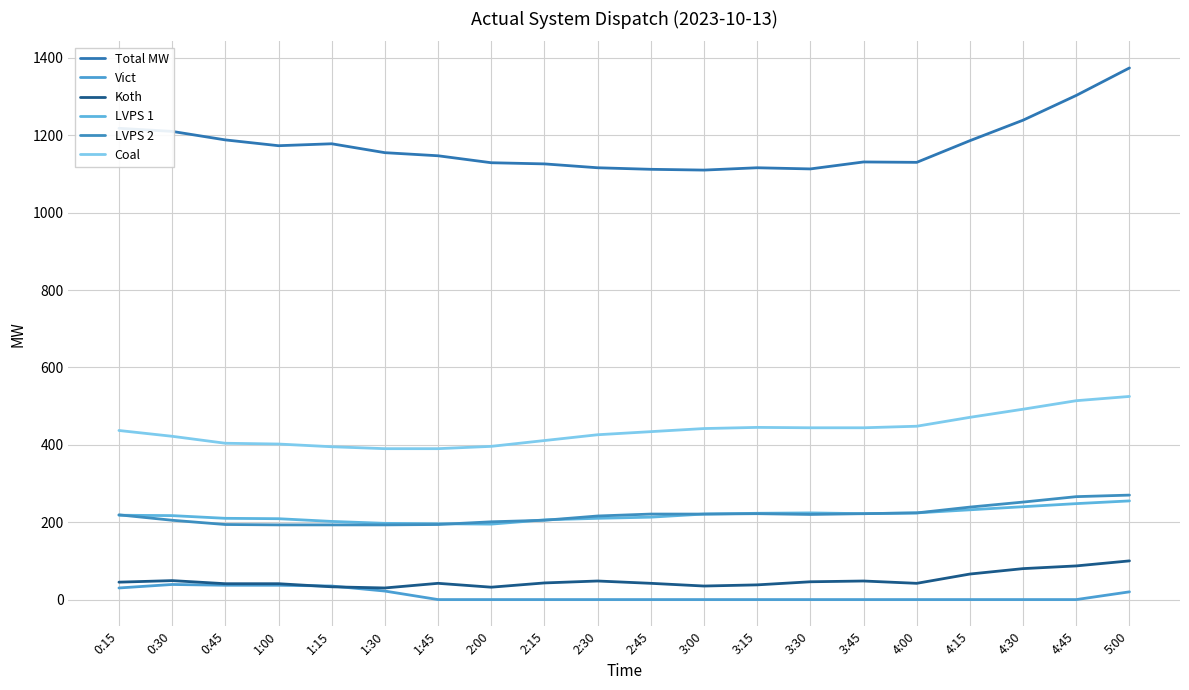

At which label is Koth closest to 65?

4:15